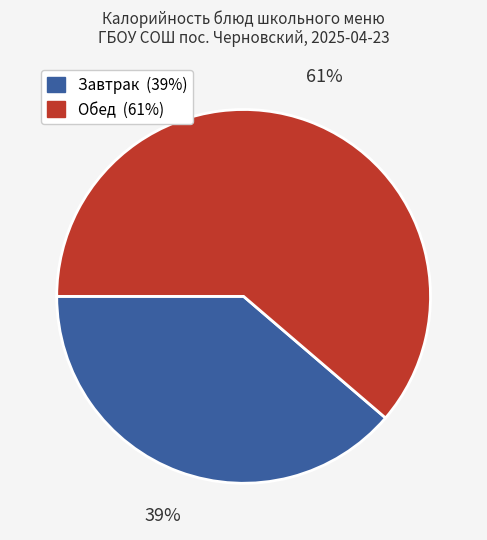

To the nearest percent, what is the average slice percentage?

50%